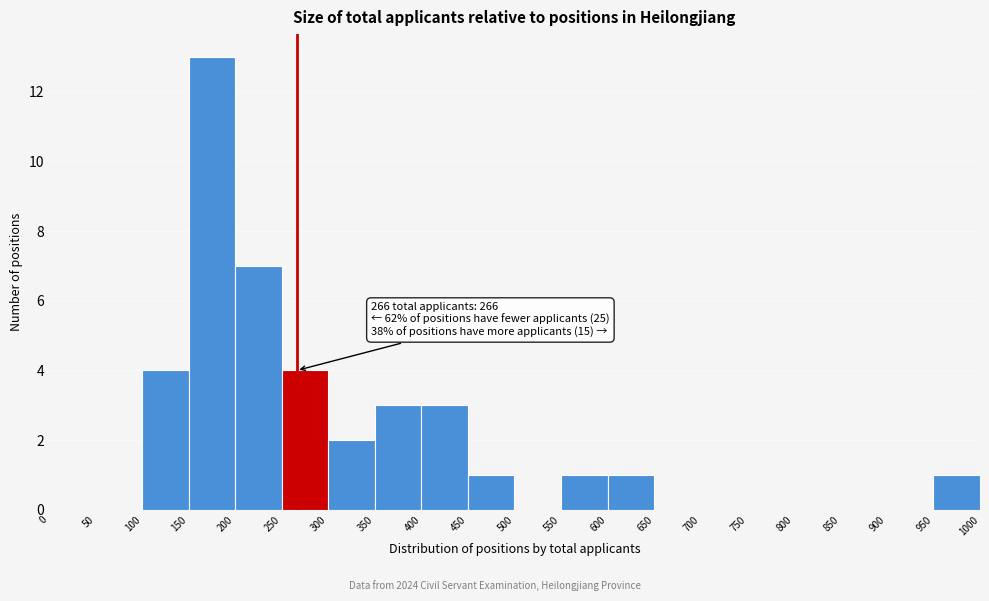

Which range on the x-axis has the tallest bar?

150 to 200